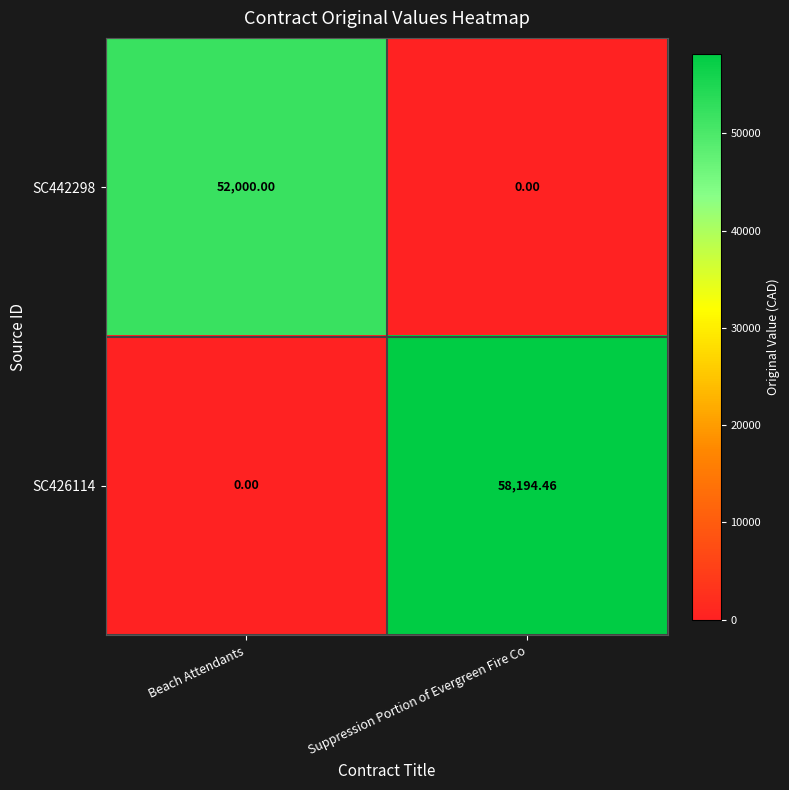

Rank the categories by SC442298 value from lowest to highest.

Suppression Portion of Evergreen Fire Co, Beach Attendants